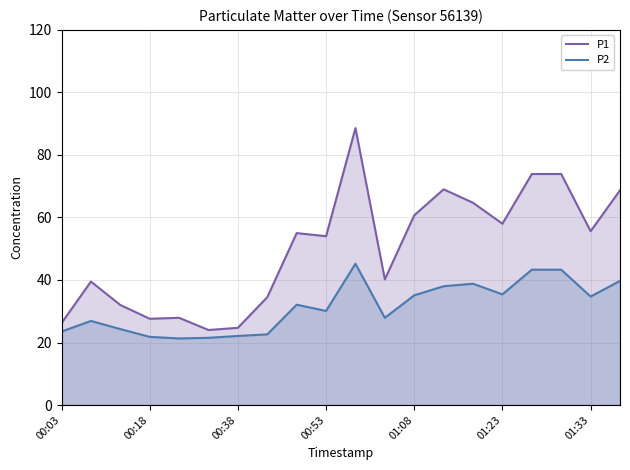

In P1, how many points are lower than both neighbors (excluding endpoints)?

6